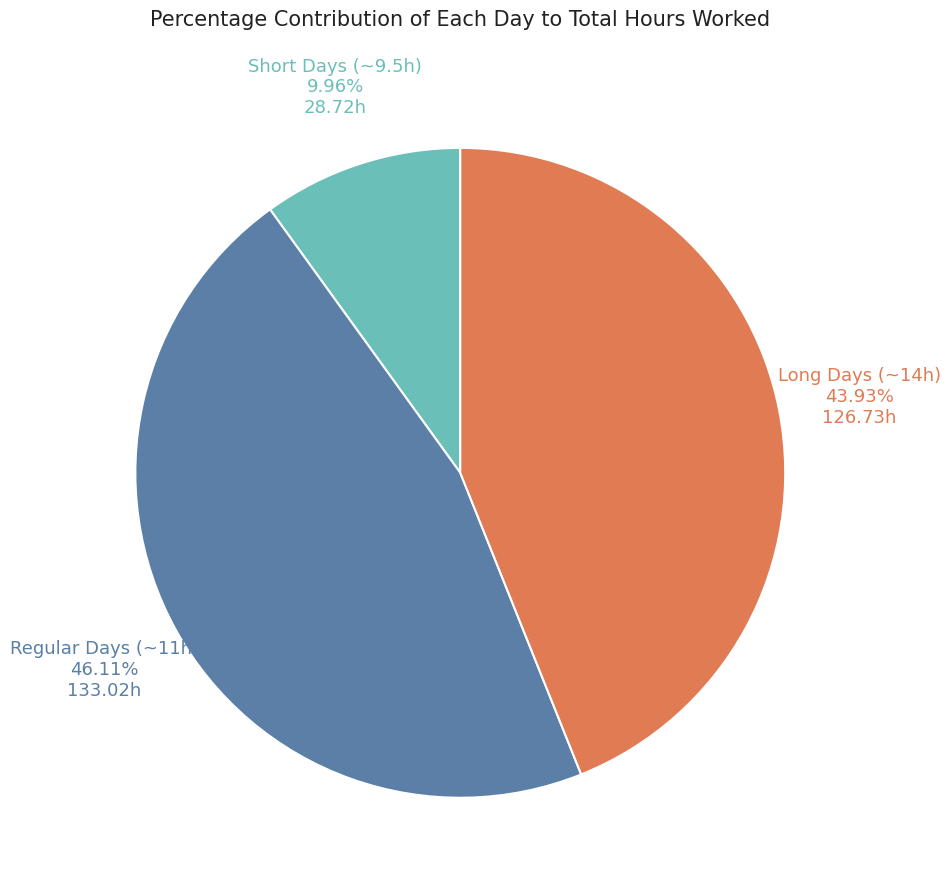

Is there a majority slice in this chart?

No